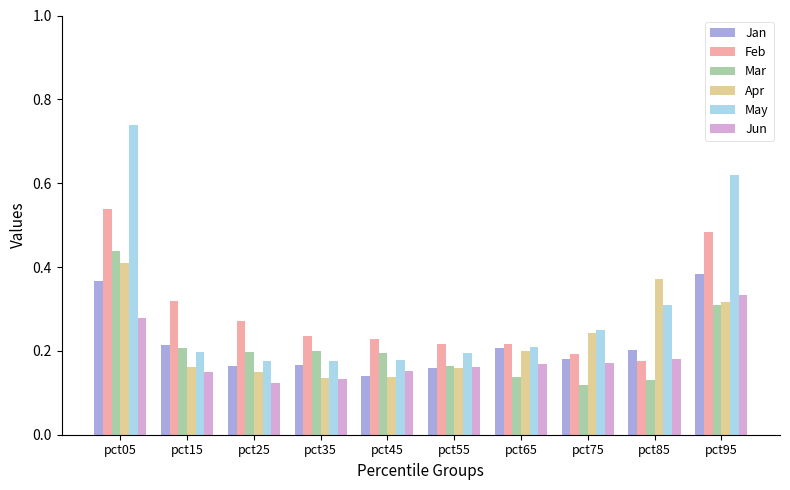

Which series has the largest total across all categories?

May